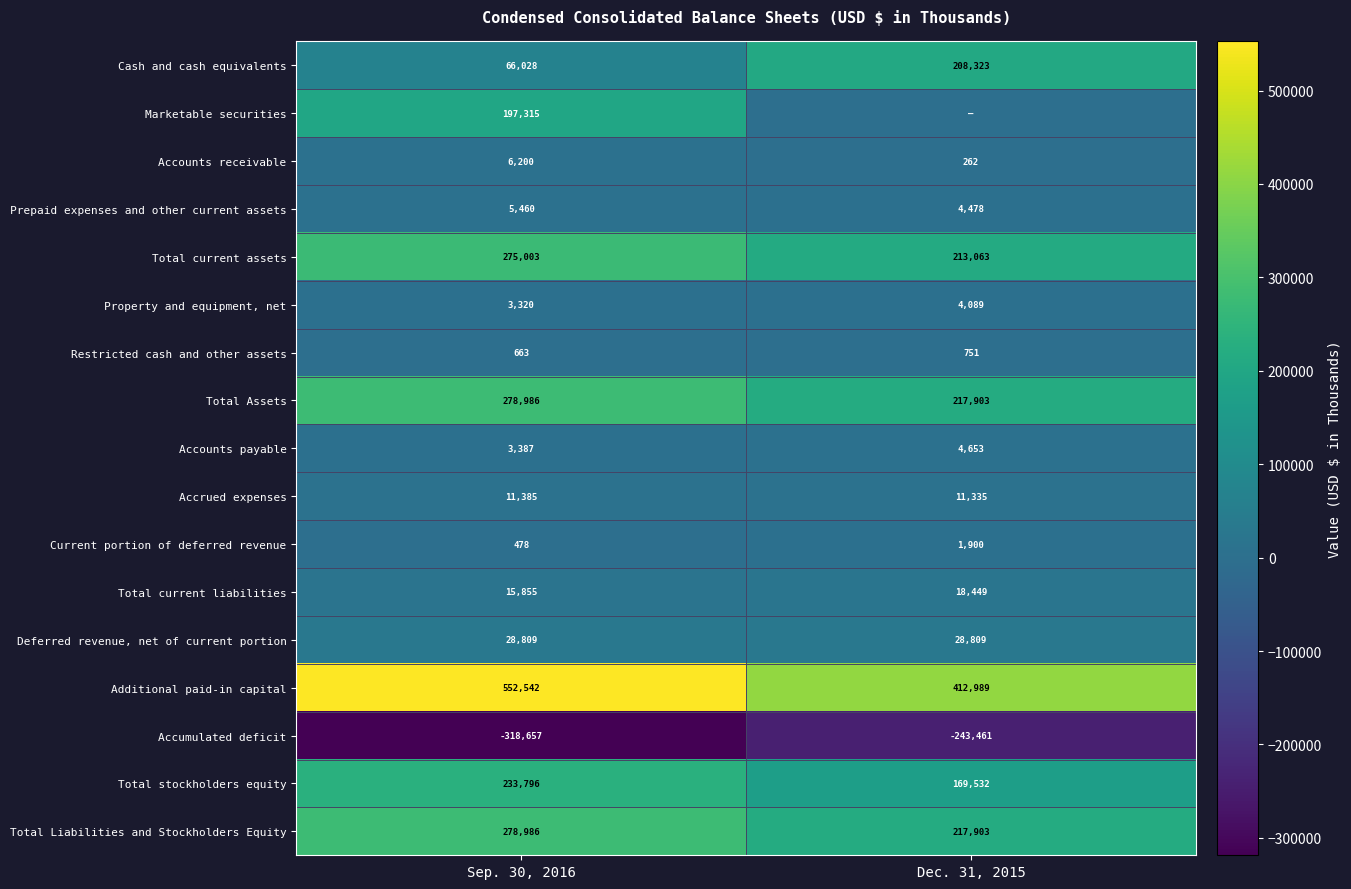

Is the value of Total current assets at Dec. 31, 2015 greater than the value of Accounts payable at Dec. 31, 2015?

Yes